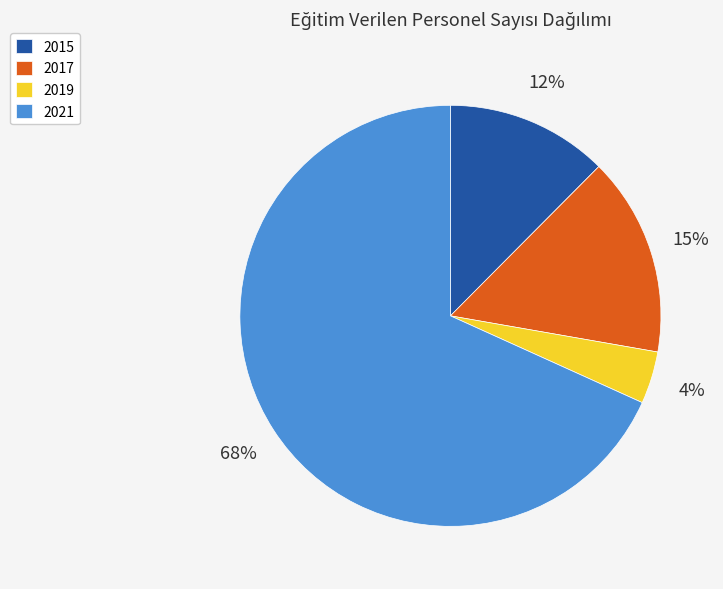

How many slices are in this pie chart?

4